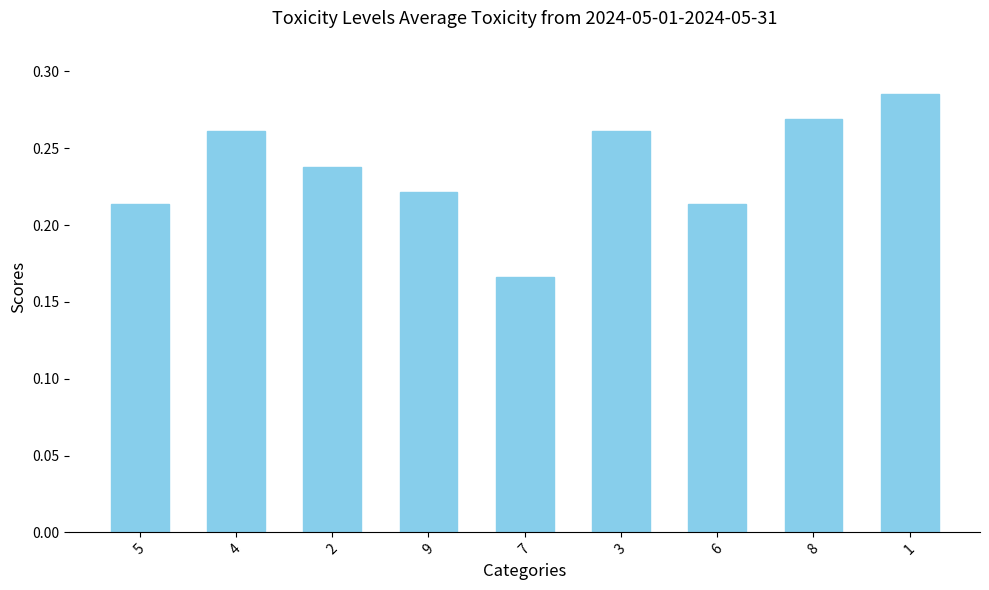

What is the label of the 8th bar from the left?

8